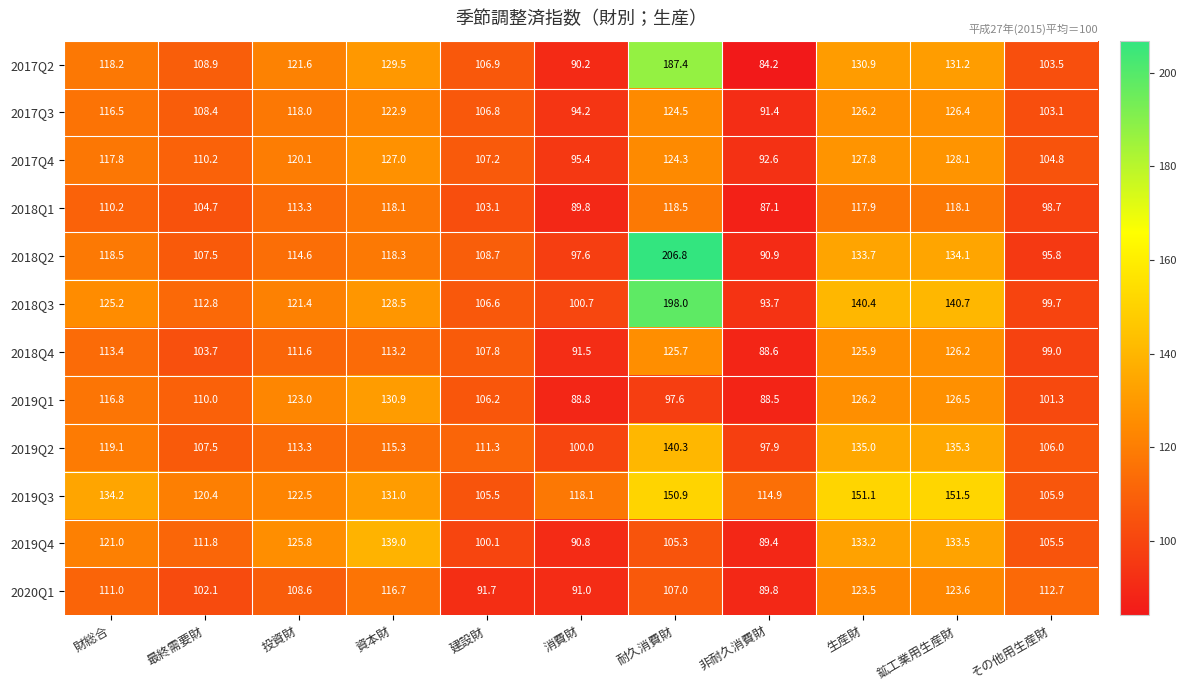

What is the difference between the highest and lowest values at 財総合?

24.0